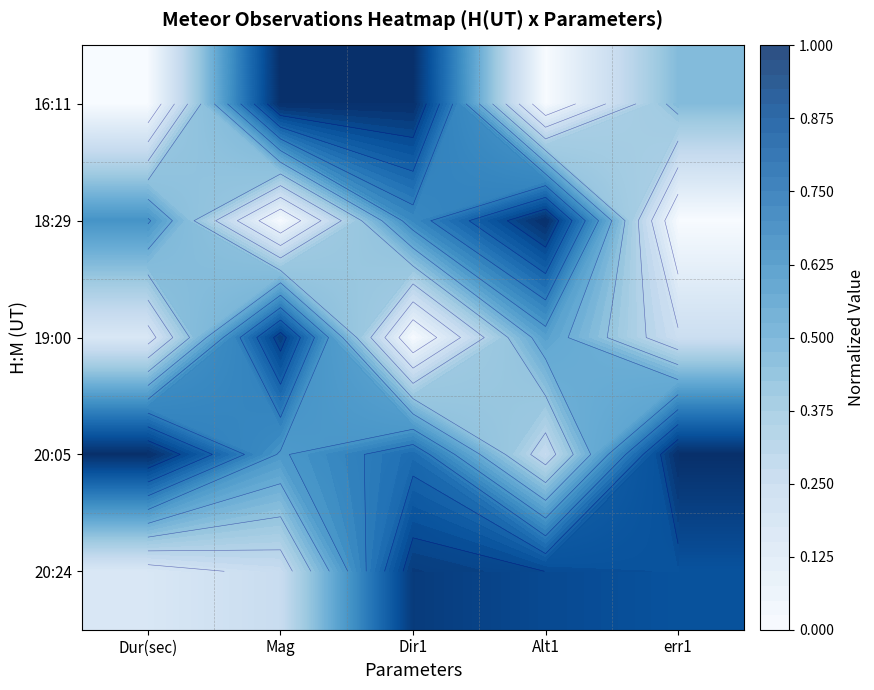

List the series in order of their peak value, lowest first.

19:00, 20:24, 16:11, 18:29, 20:05